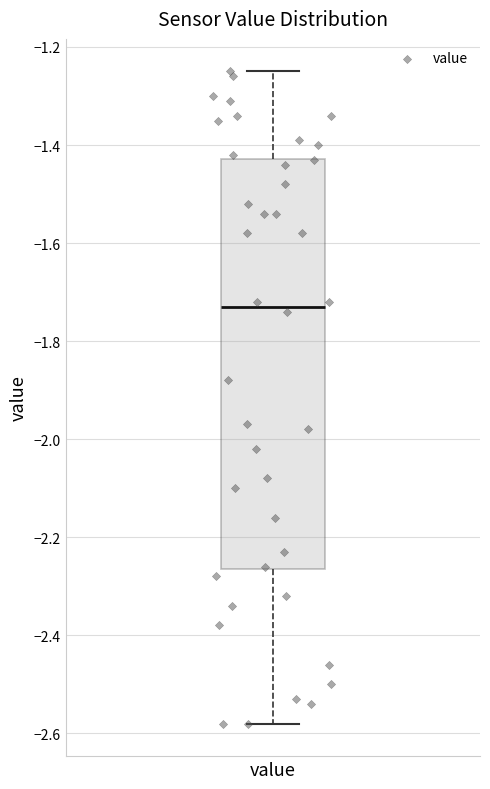

Read this box plot against the y-axis: the position of the median line, the range covered by the box, and the ends of both whiskers. The values are not printed on the chart, so give them approximately, as read against the axis.

median -1.72, box -2.26 to -1.42, whiskers -2.58 to -1.24